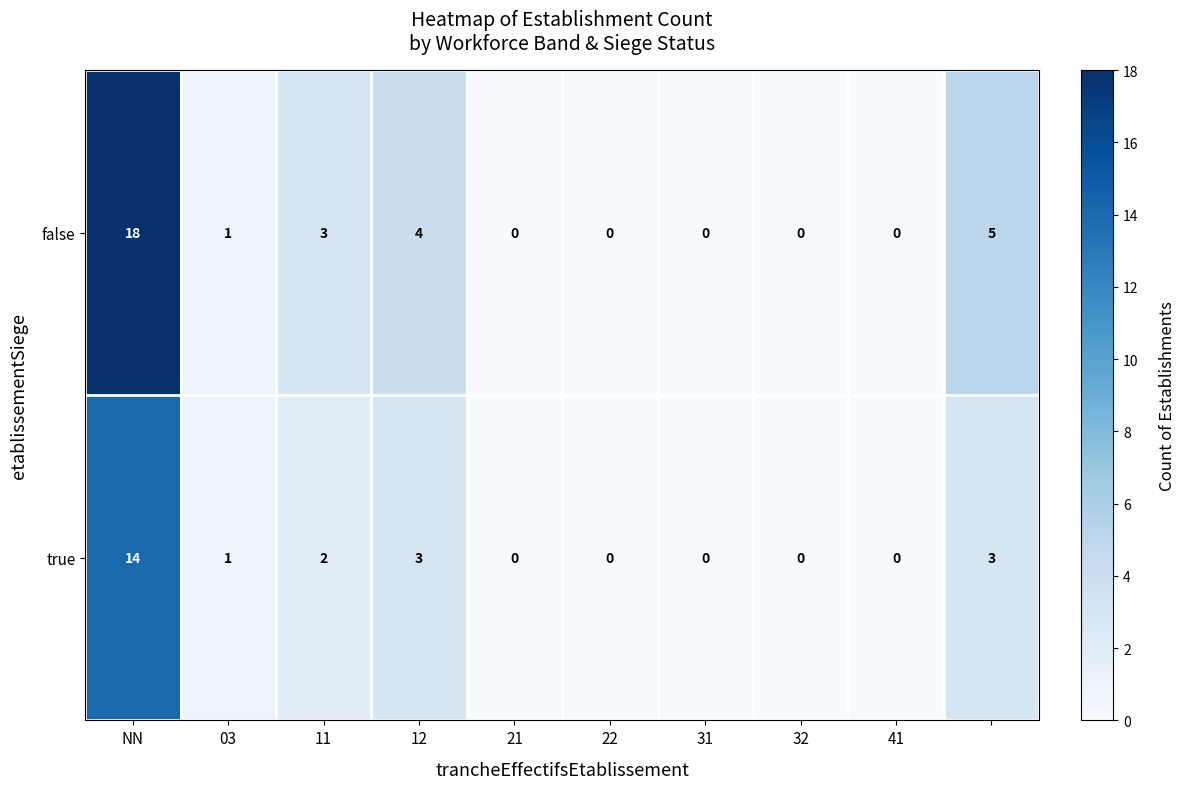

Rank the series by their average value, from lowest to highest.

true, false